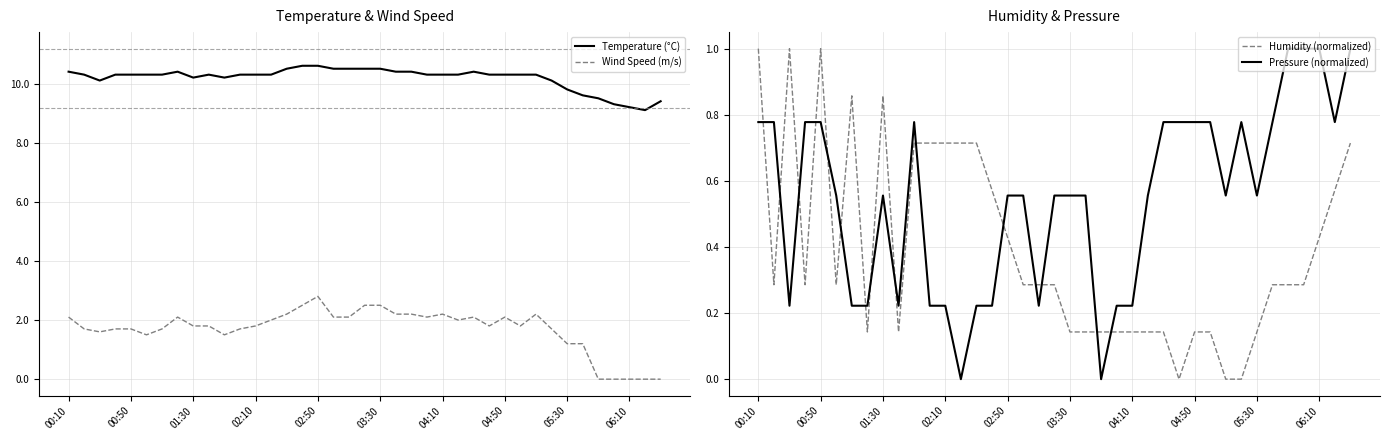

What is the difference between the second highest and second lowest values in the Pressure (normalized) series?

1.0